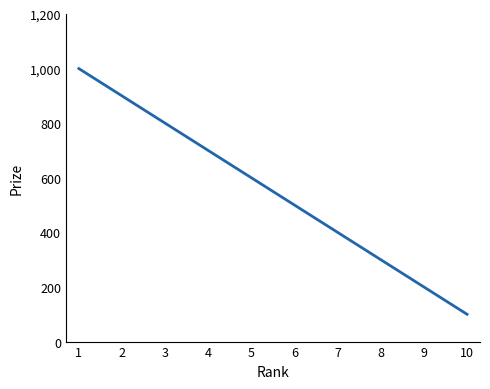

Read the value at 4.

700